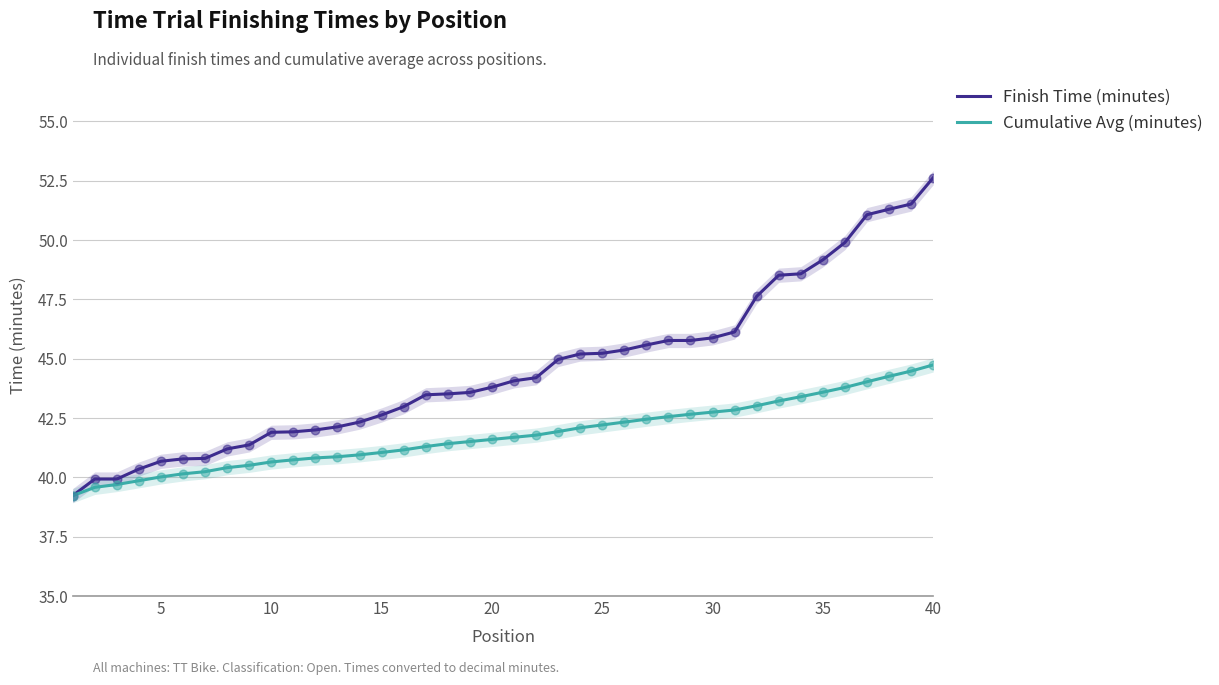

At how many categories does at least one series exceed 44?

20